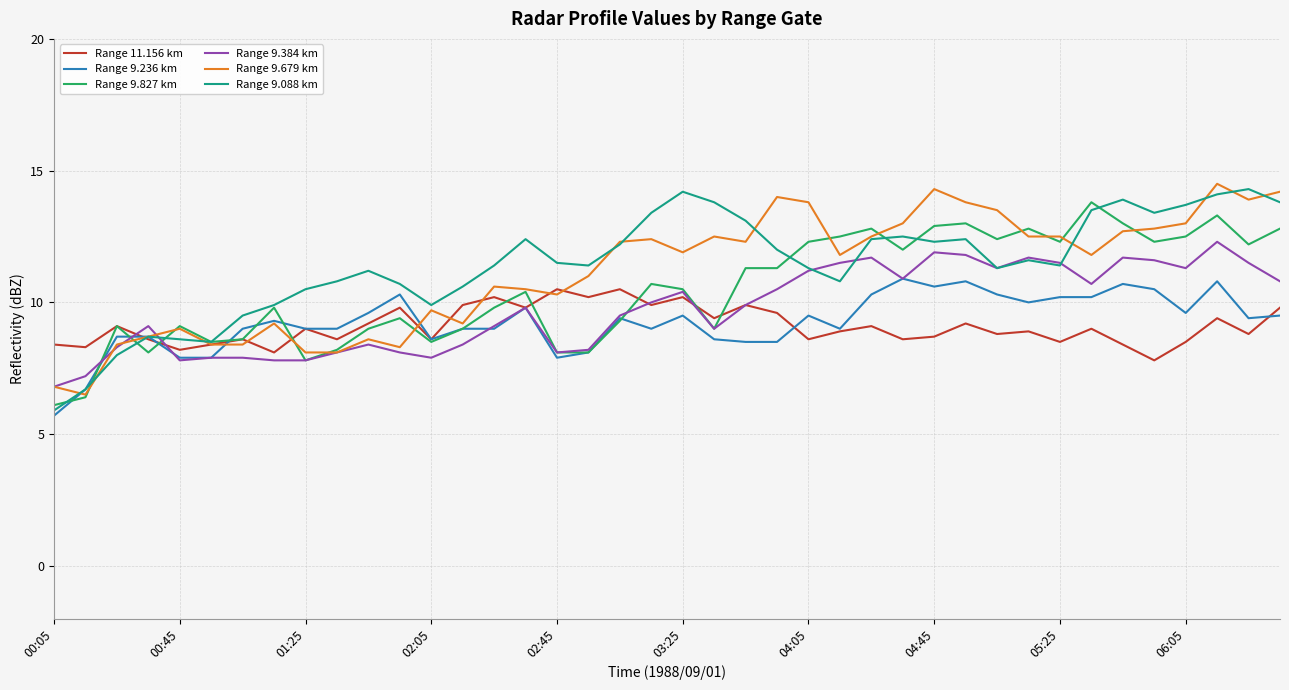

What is the maximum value for Range 9.679 km?

14.5